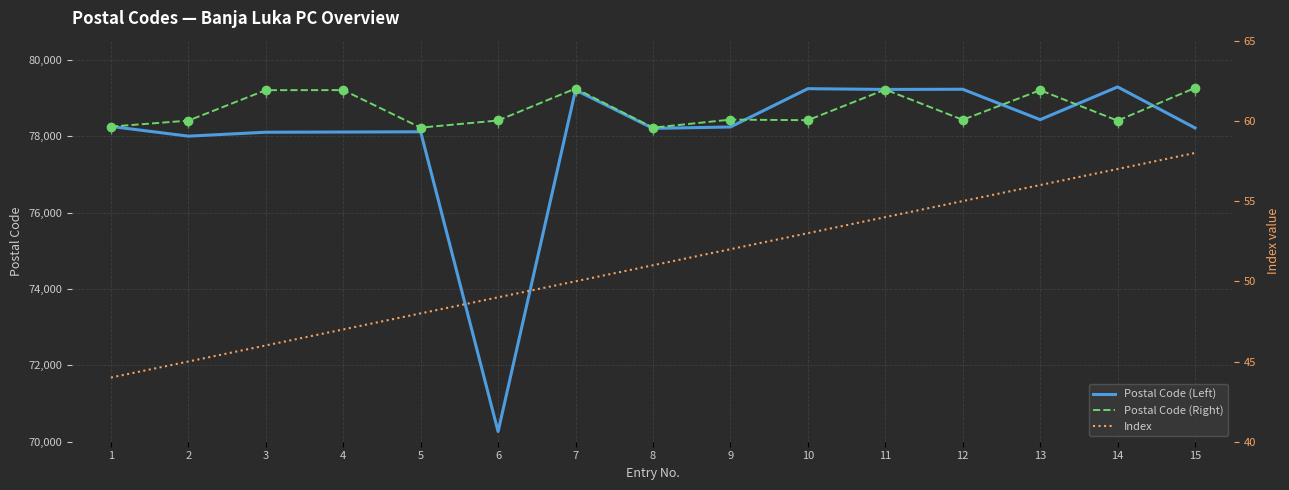

Reading left to right, what are all the values shown in this chart?

Postal Code (Left): 78255	78000	78103	78108	78114	70267	79208	78204	78240	79243	79223	79228	78432	79289	78215
Postal Code (Right): 78250	78407	79204	79206	78223	78410	79247	78222	78433	78418	79220	78428	79203	78406	79263
Index: 44	45	46	47	48	49	50	51	52	53	54	55	56	57	58